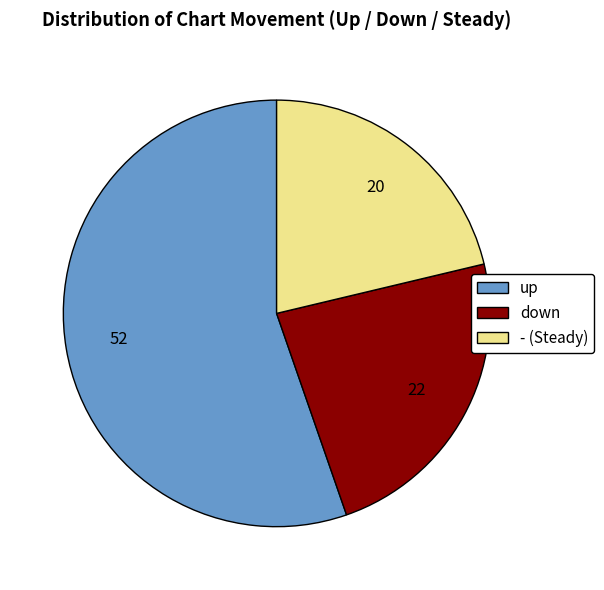

Rank the categories by value from lowest to highest.

-, down, up